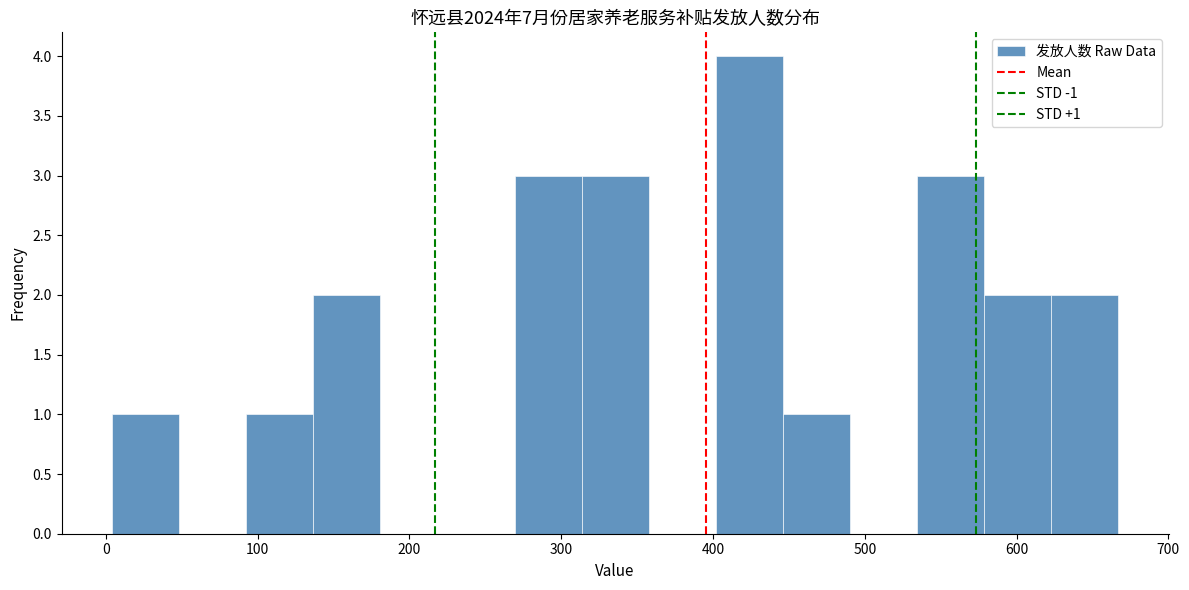

Over which range of the x-axis is the bar tallest?

400 to 450